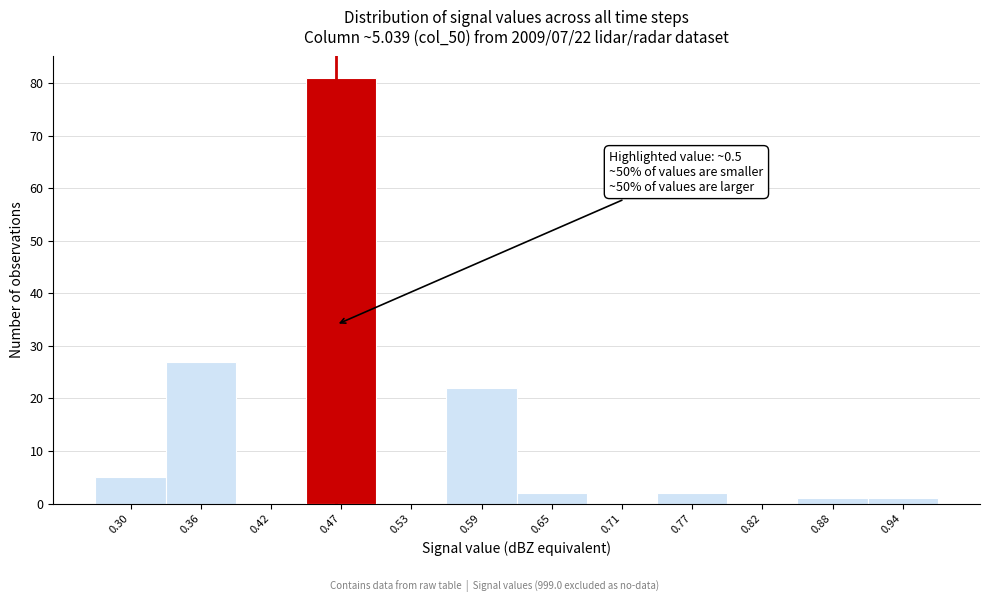

Reading left to right, transcribe all the data shown in this chart.

0.30=5	0.36=27	0.42=0	0.47=81	0.53=0	0.59=22	0.65=2	0.71=0	0.77=2	0.82=0	0.88=1	0.94=1